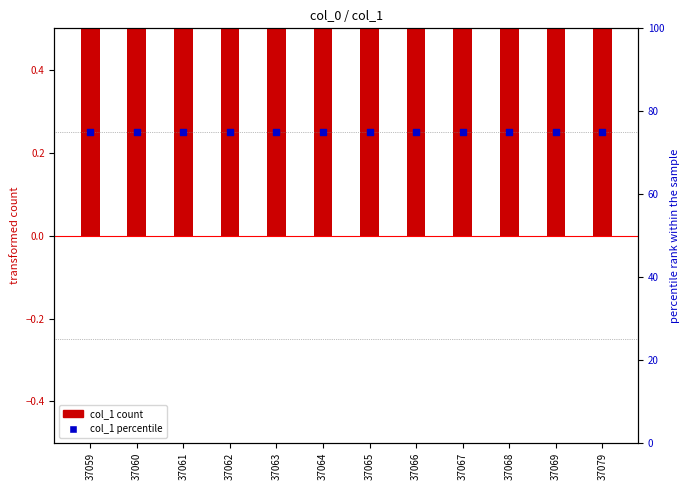

What are all the series names shown in the legend?

col_1 count, col_1 percentile